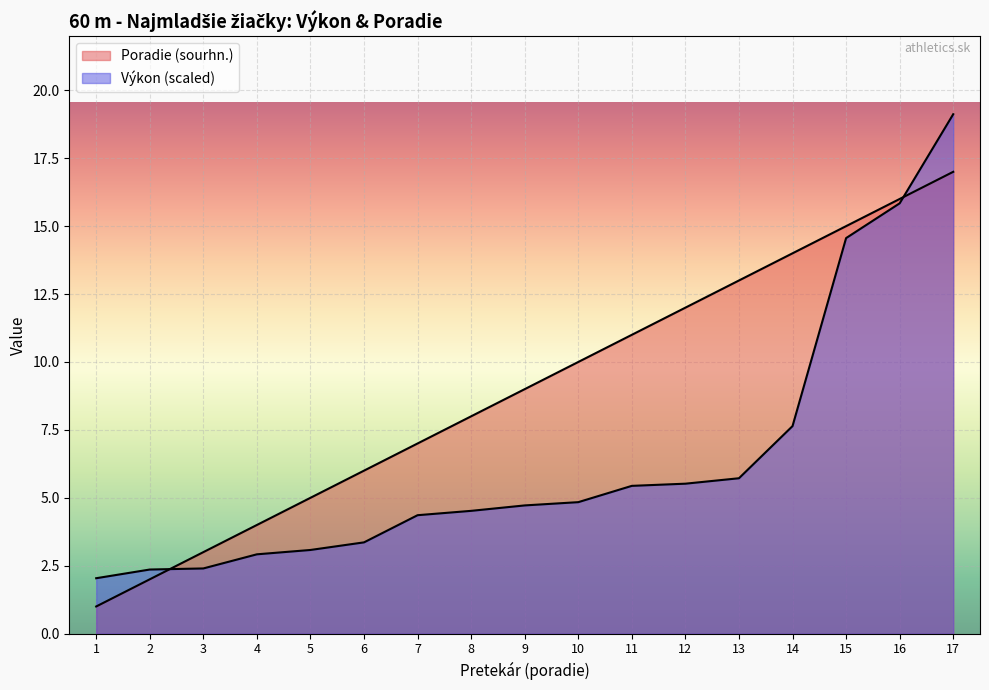

How many values in the Poradie (sourhn.) series exceed 9?

8